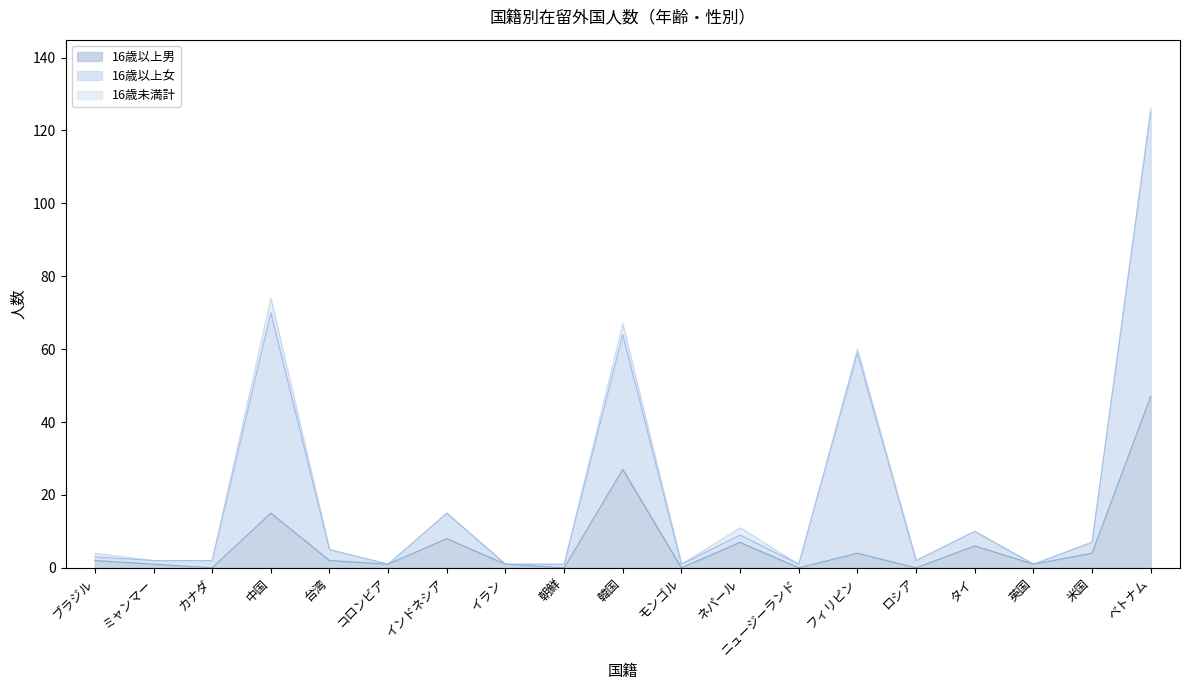

At which label does 16歳以上男 reach its peak?

ベトナム